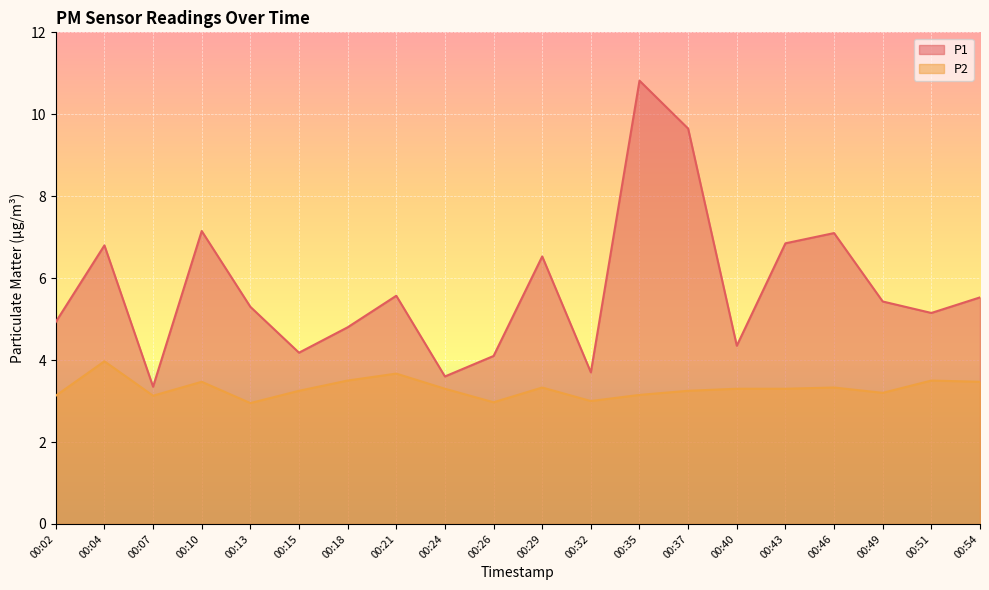

The P2 series shows 5.3 at 00:18. True or false?

False